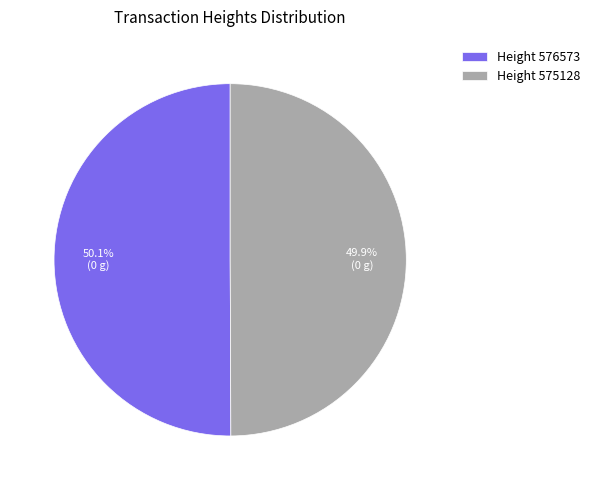

What percentage is NOT represented by Height 576573?

49.9%